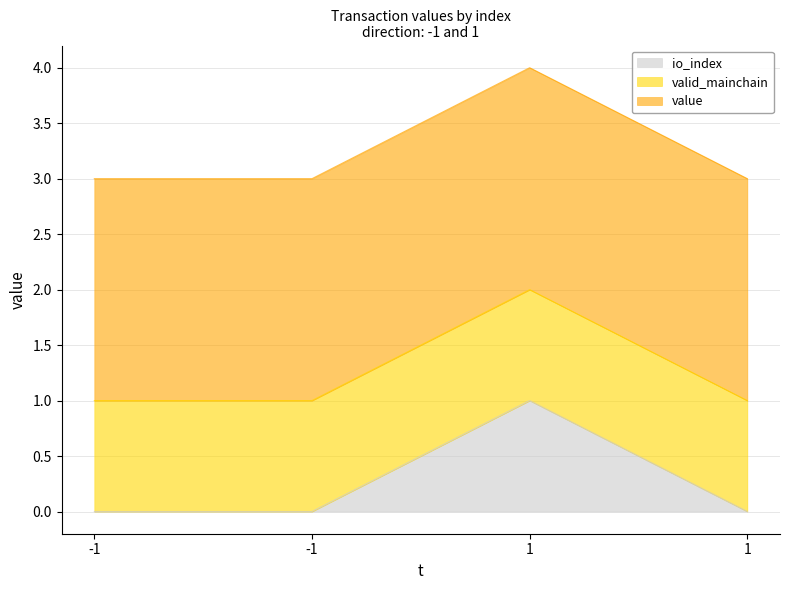

Reading right to left, list all the values displayed in this chart.

io_index: 0.0	1.0	0.0	0.0
valid_mainchain: 1.0	1.0	1.0	1.0
value: 2.0	2.0	2.0	2.0